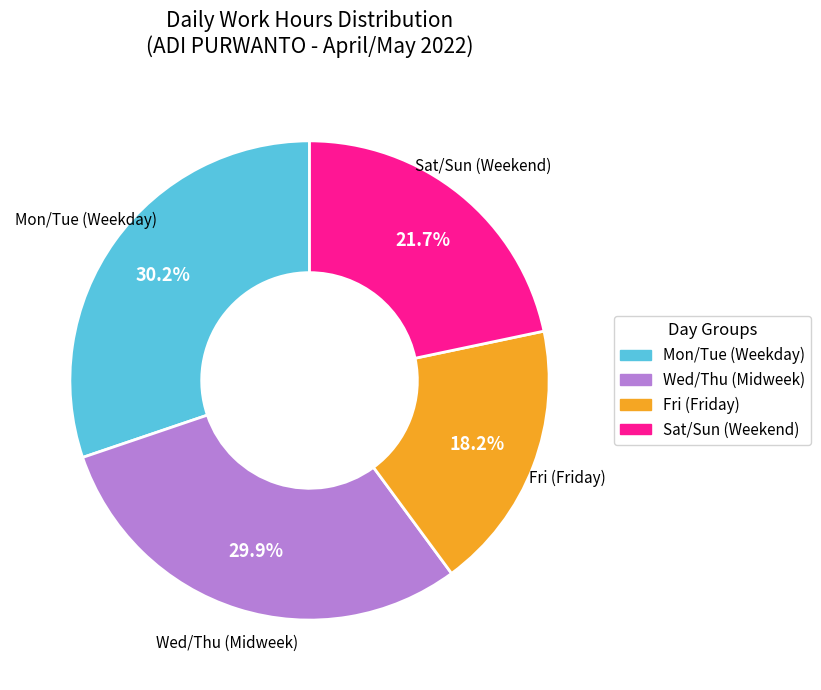

Is there any slice that represents more than half of the pie?

No